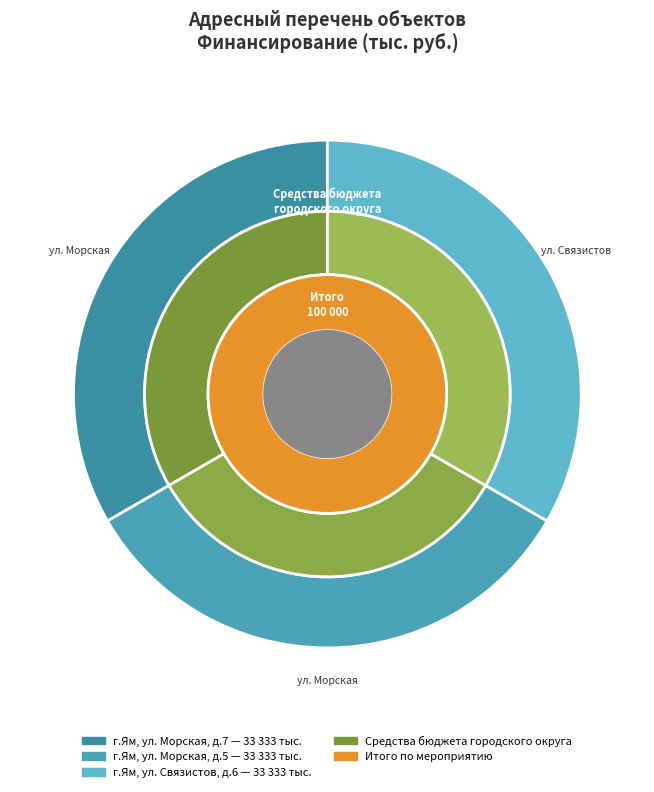

True or false: г.Домодедово, с.Ям, ул. Морская, д.5 accounts for 33% of the total.

True